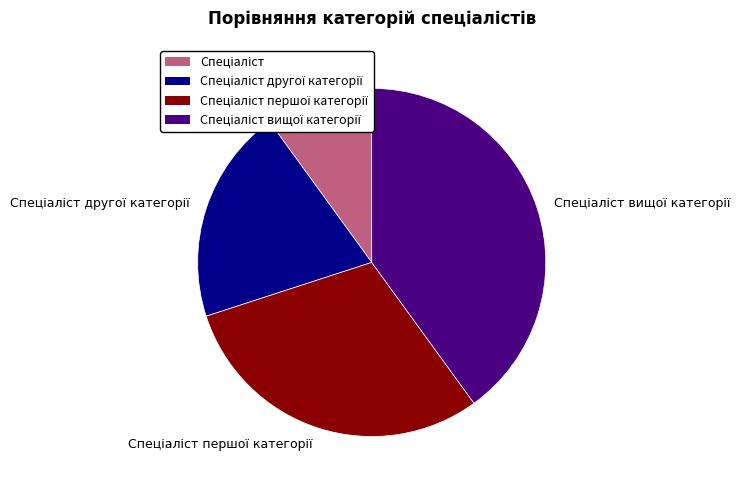

Is there a majority slice in this chart?

No